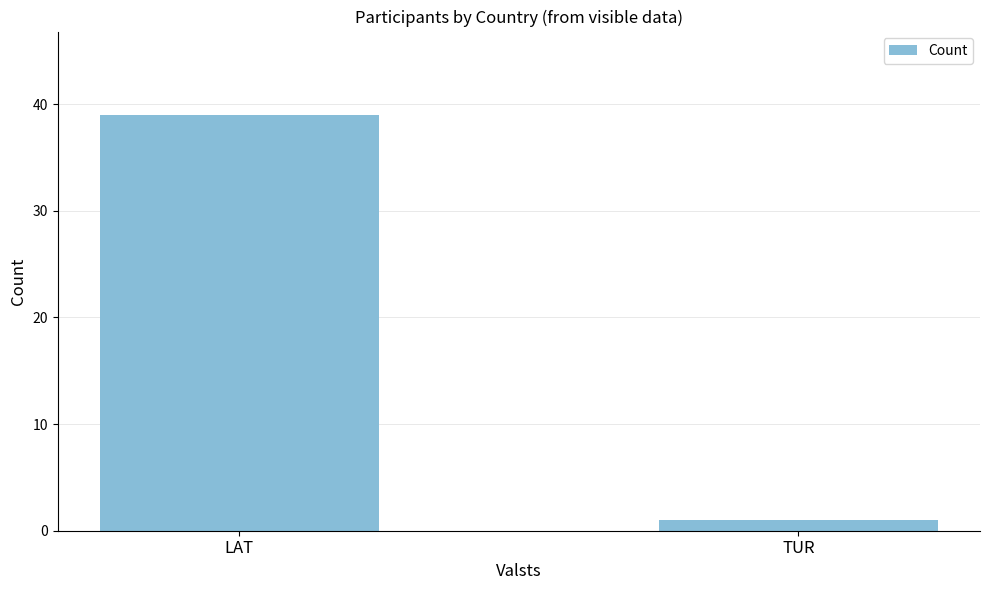

Rank the categories by value from highest to lowest.

LAT, TUR